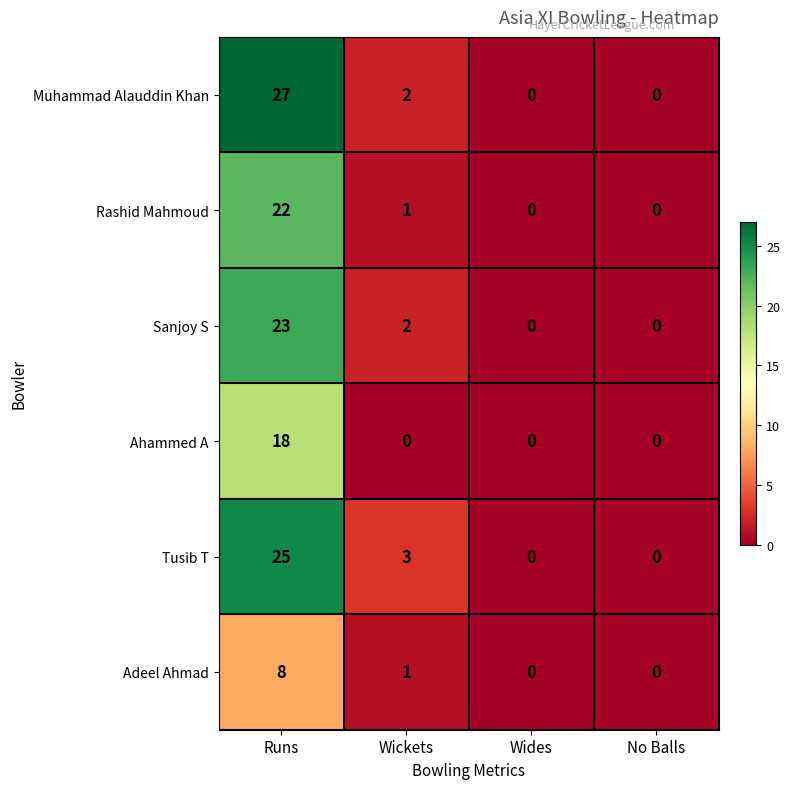

Which series has the largest range (max minus min)?

Muhammad Alauddin Khan